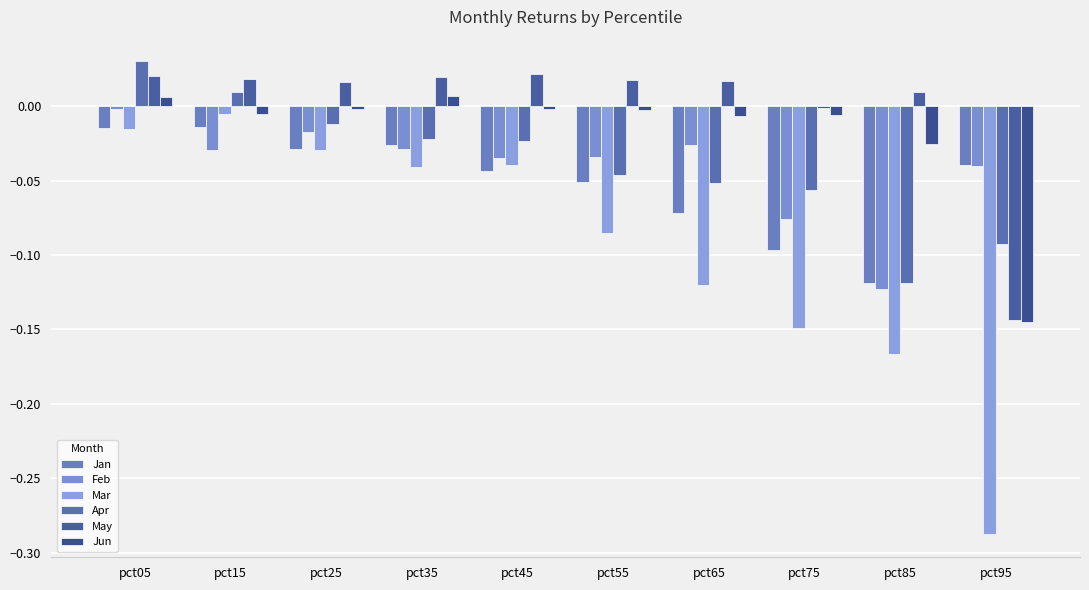

Reading left to right, list all the values displayed in this chart.

Jan: -0.0	-0.0	-0.0	-0.0	-0.0	-0.1	-0.1	-0.1	-0.1	-0.0
Feb: -0.0	-0.0	-0.0	-0.0	-0.0	-0.0	-0.0	-0.1	-0.1	-0.0
Mar: -0.0	-0.0	-0.0	-0.0	-0.0	-0.1	-0.1	-0.1	-0.2	-0.3
Apr: 0.0	0.0	-0.0	-0.0	-0.0	-0.0	-0.1	-0.1	-0.1	-0.1
May: 0.0	0.0	0.0	0.0	0.0	0.0	0.0	-0.0	0.0	-0.1
Jun: 0.0	-0.0	-0.0	0.0	-0.0	-0.0	-0.0	-0.0	-0.0	-0.1